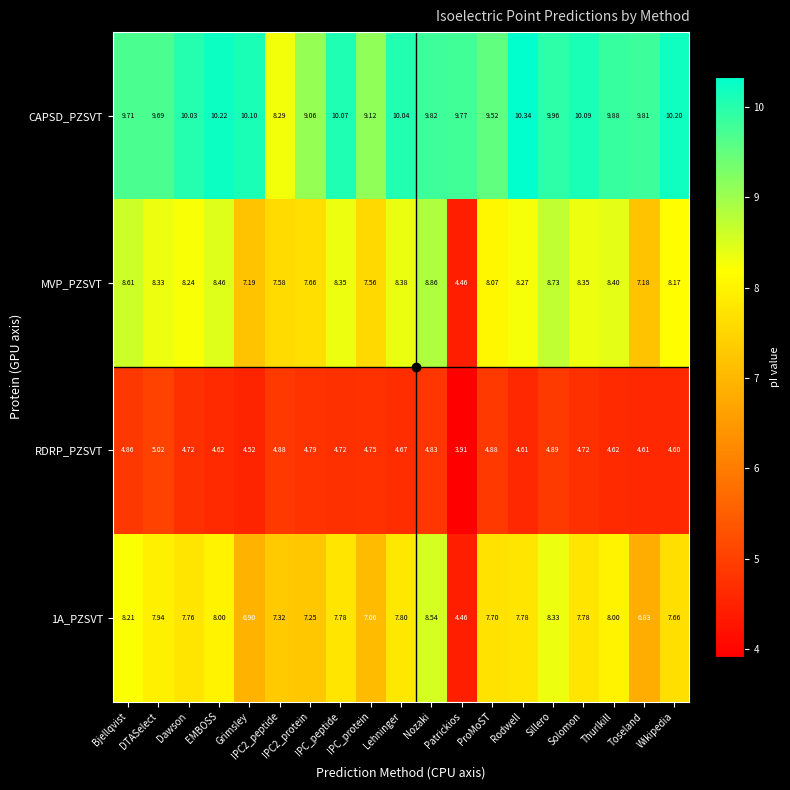

Which series has the largest total across all categories?

CAPSD_PZSVT